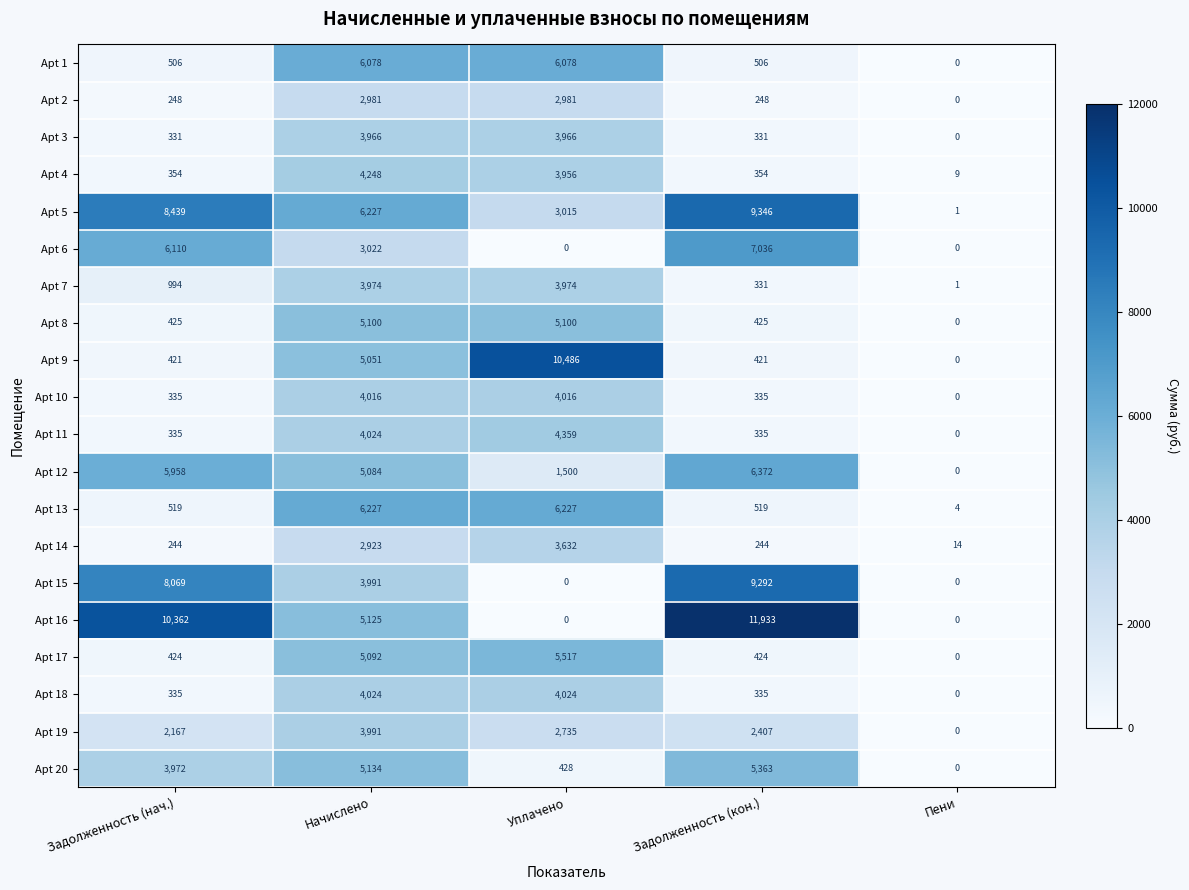

Read the Apt 10 value at Задолженность (кон.).

335